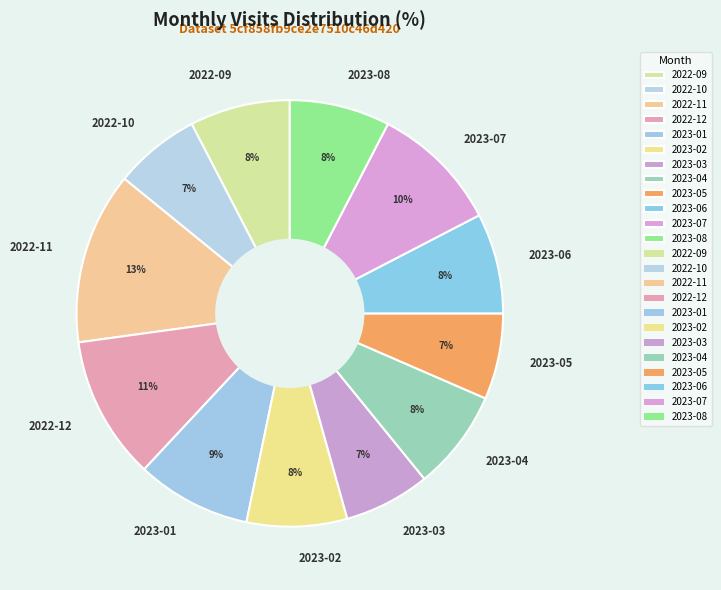

Is the sum of 2022-10 and 2023-03 greater than half?

No